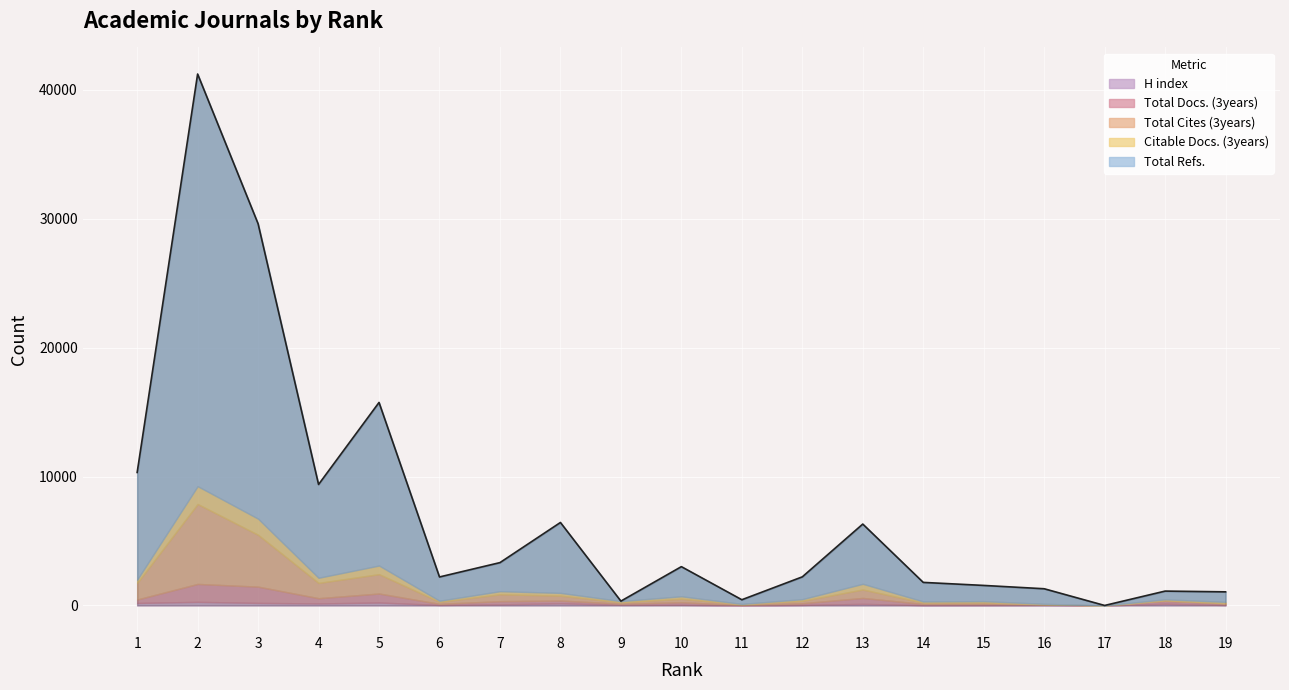

How many data points in H index are less than 53?

9